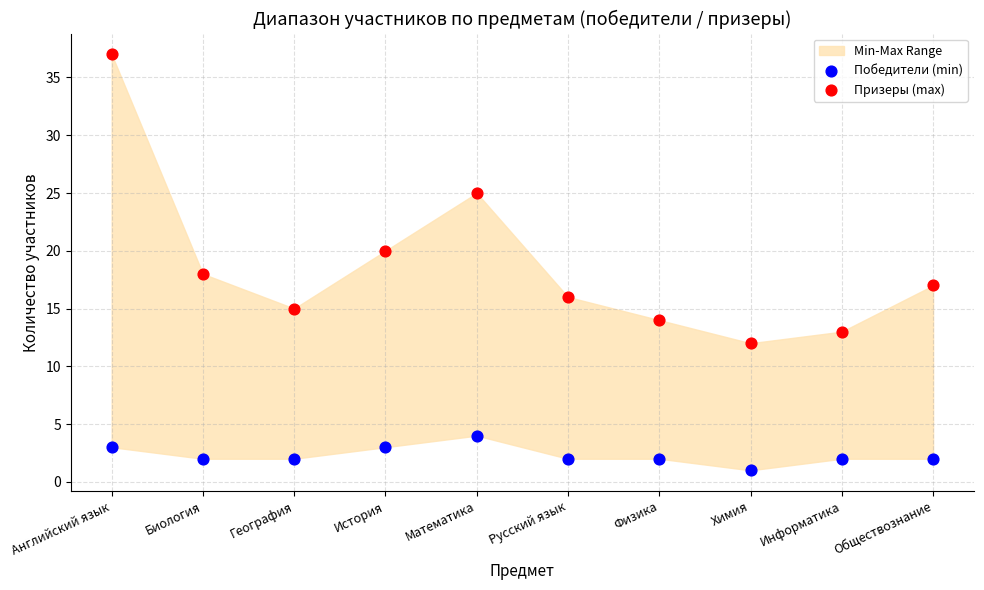

Which series contains the lowest Y value?

Победители (min)